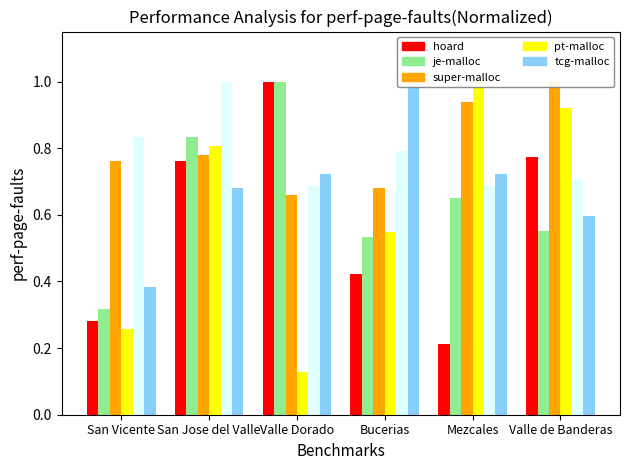

Rank the categories by pt-malloc value from highest to lowest.

Mezcales, Valle de Banderas, San Jose del Valle, Bucerias, San Vicente, Valle Dorado